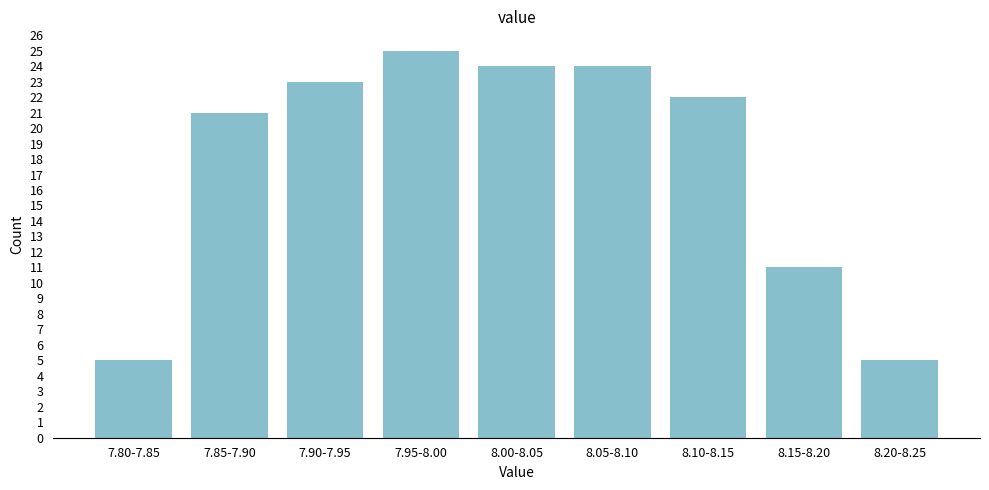

Reading right to left, list all the values displayed in this chart.

5	11	22	24	24	25	23	21	5